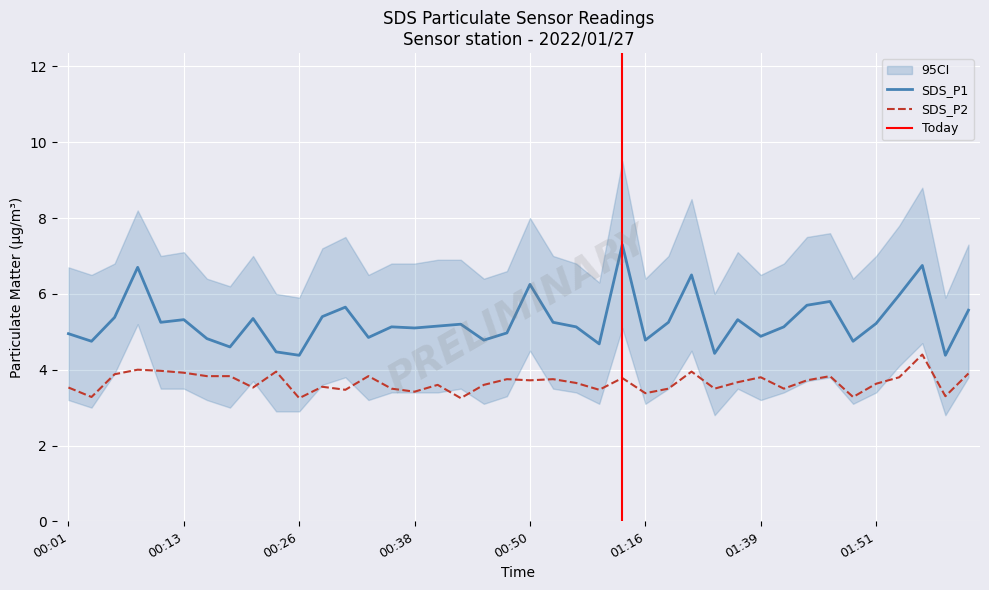

Rank the series at 00:38 from highest to lowest value.

SDS_P1, SDS_P2